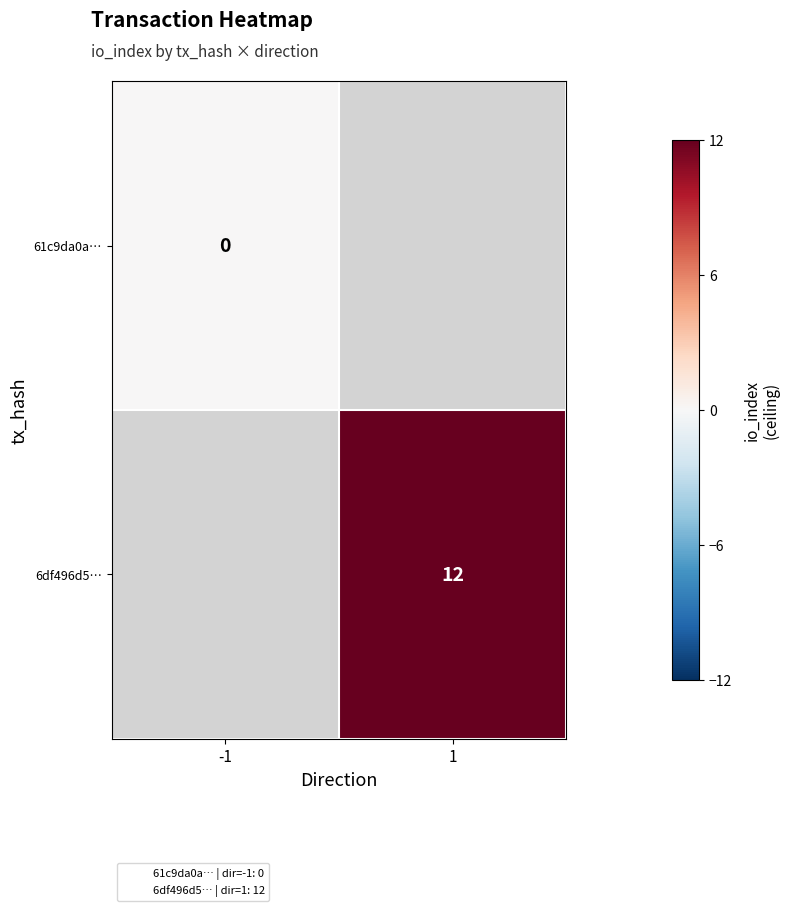

At how many categories does at least one series exceed 7?

1